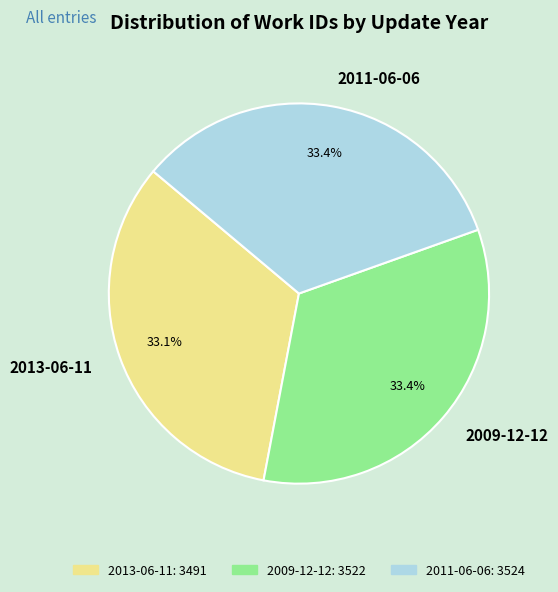

To the nearest percent, what portion does 2011-06-06 represent?

33%